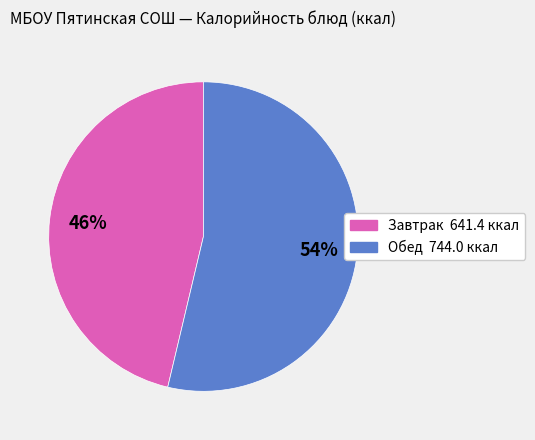

To the nearest percent, what is the average slice percentage?

50%